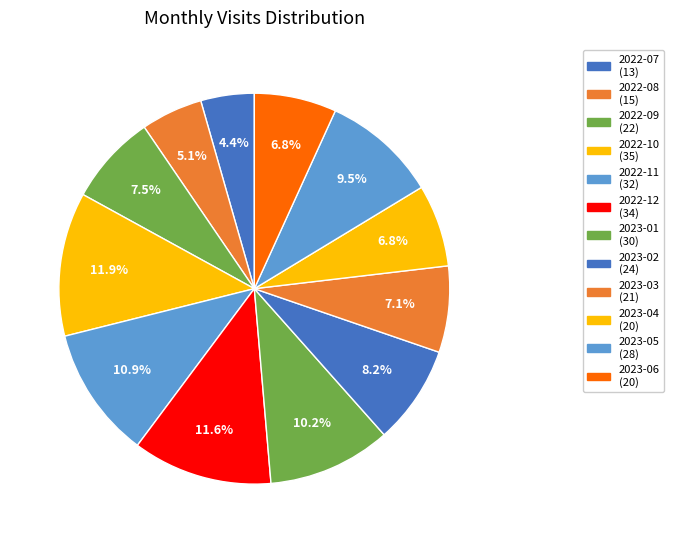

What is the largest slice in the pie chart?

2022-10